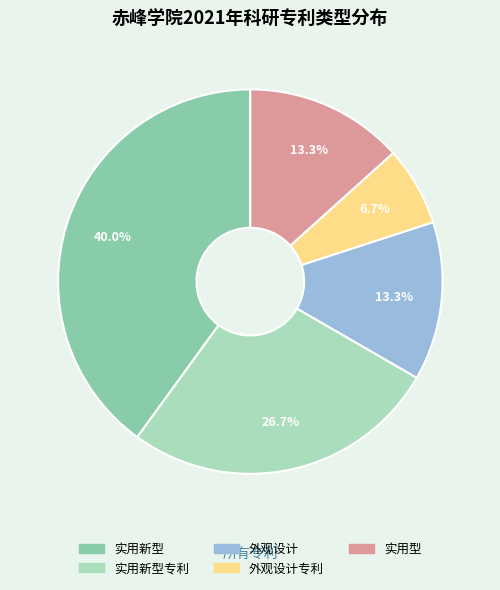

Is there any slice that represents more than half of the pie?

No